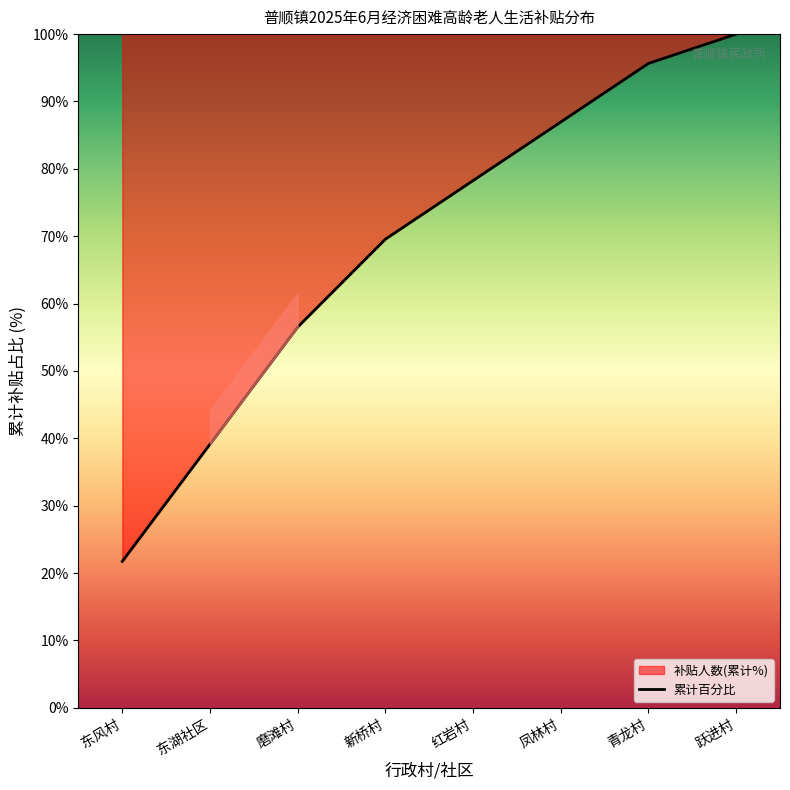

At which category does the chart reach its peak across all series?

跃进村